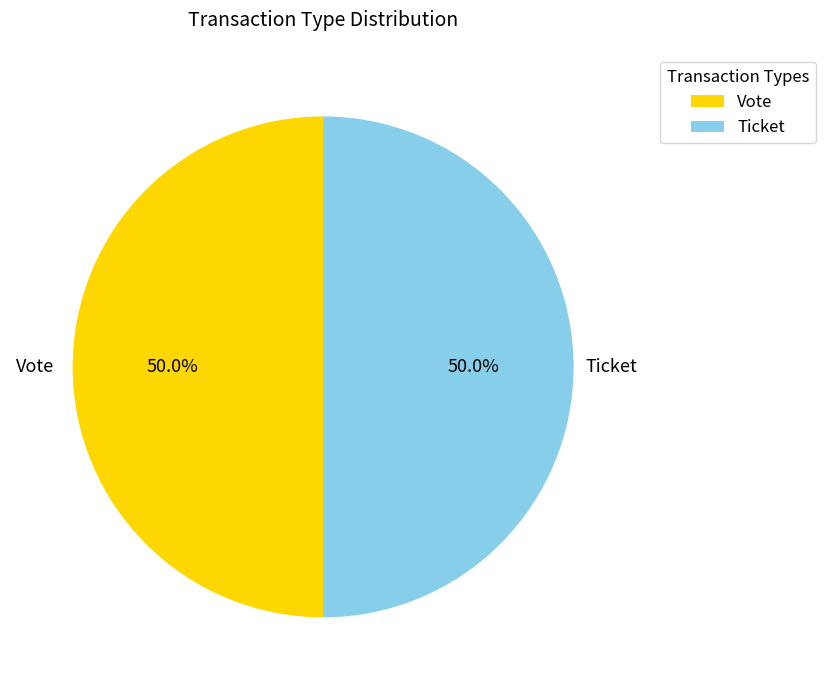

Combined, what portion of the pie is Ticket and Vote?

100.0%